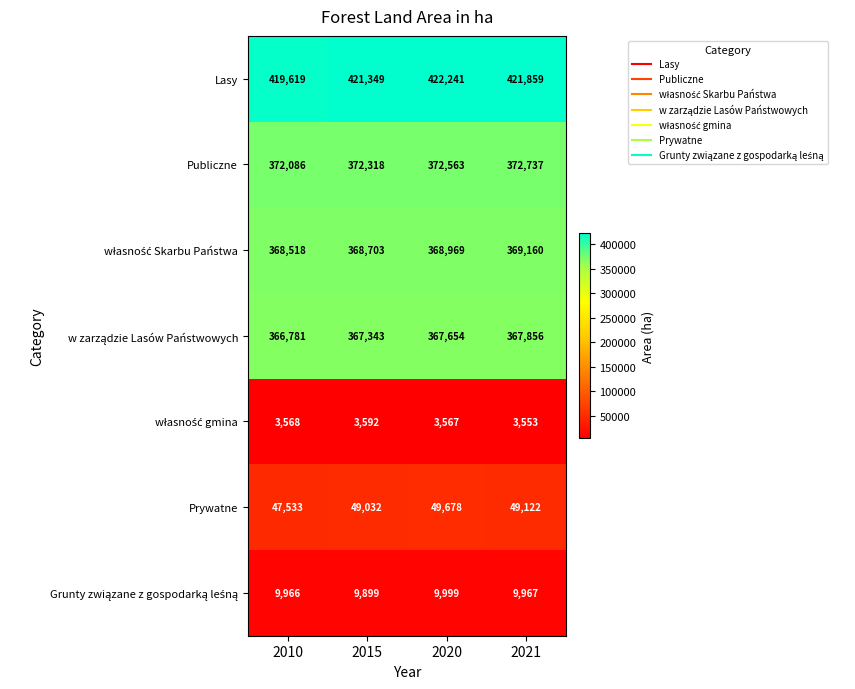

What is the sum of the Prywatne values at 2021 and 2020?

98800